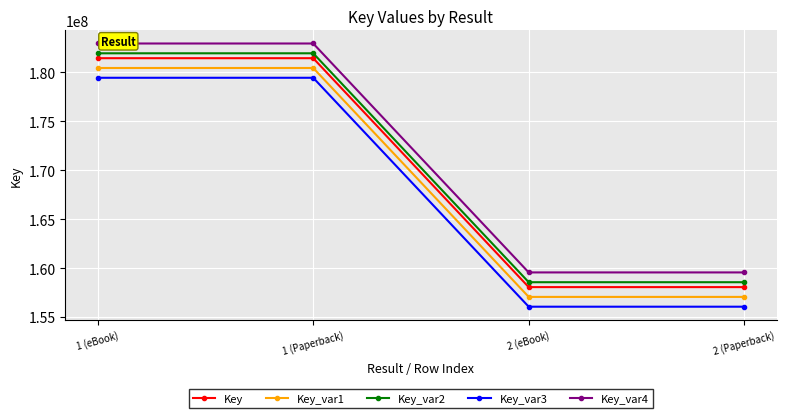

What is the maximum value for Key_var3?

179422795